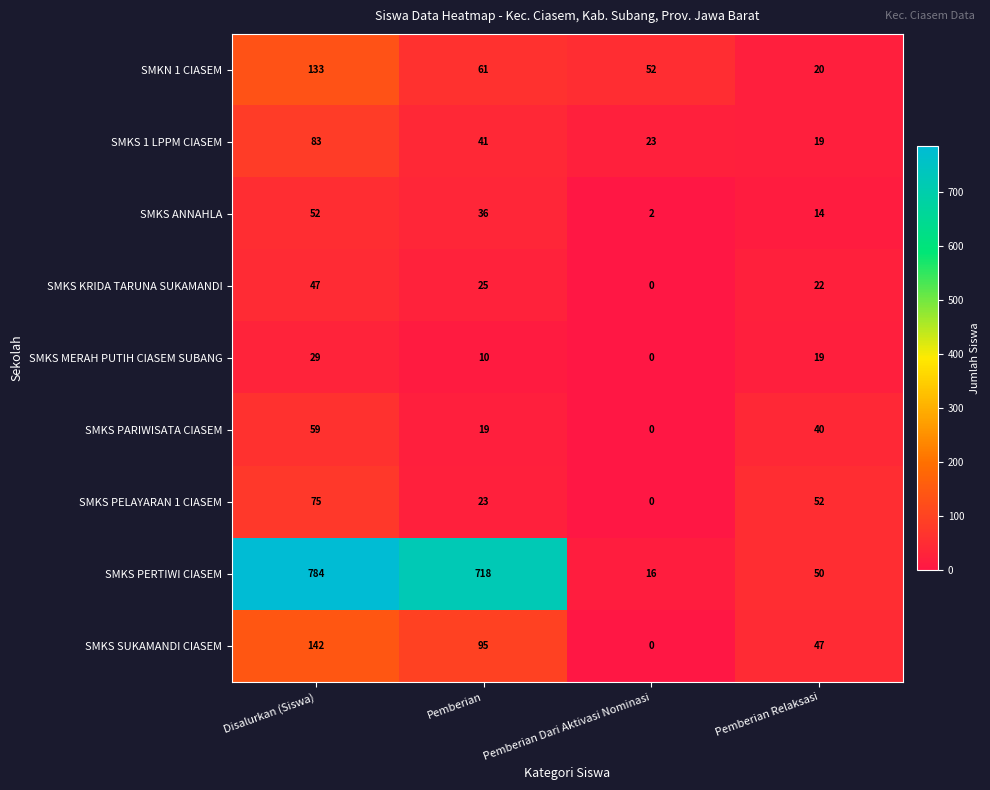

List the series in order of their peak value, highest first.

SMKS PERTIWI CIASEM, SMKS SUKAMANDI CIASEM, SMKN 1 CIASEM, SMKS 1 LPPM CIASEM, SMKS PELAYARAN 1 CIASEM, SMKS PARIWISATA CIASEM, SMKS ANNAHLA, SMKS KRIDA TARUNA SUKAMANDI, SMKS MERAH PUTIH CIASEM SUBANG